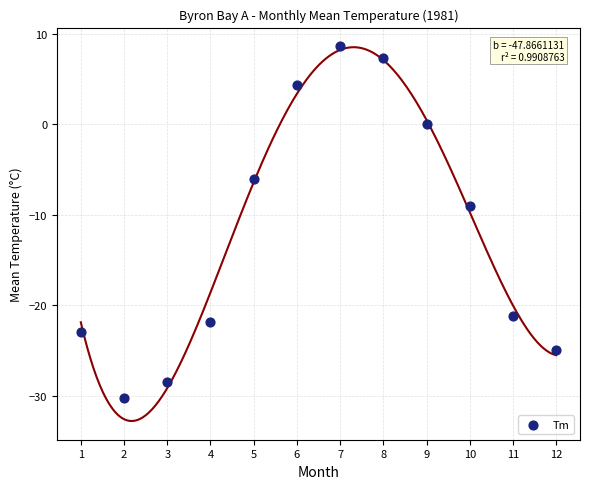

What is the average X value?

6.5